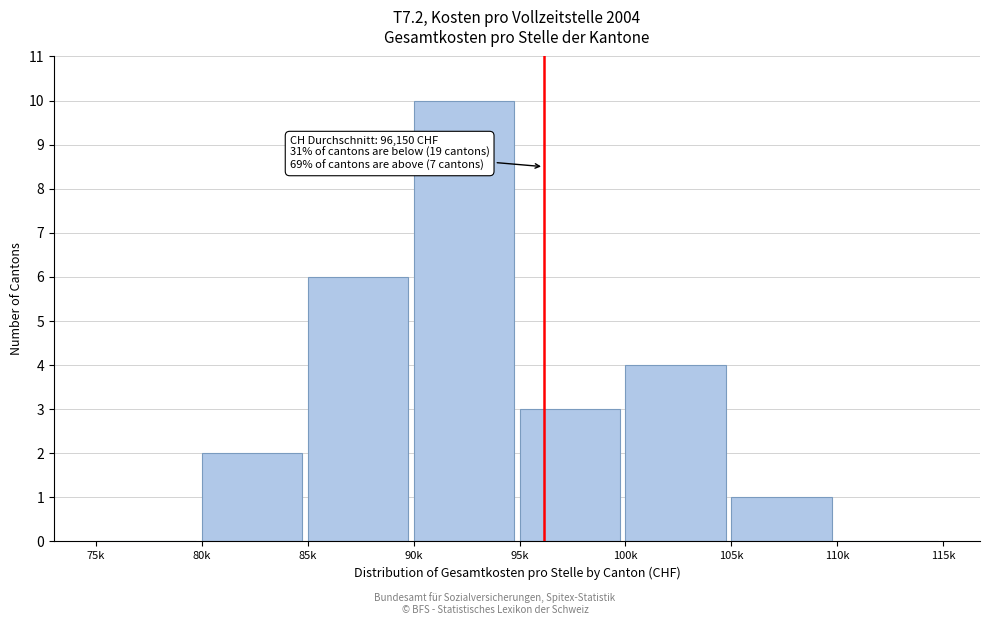

Reading left to right, list all the values displayed in this chart.

75k=0	80k=2	85k=6	90k=10	95k=3	100k=4	105k=1	110k=0